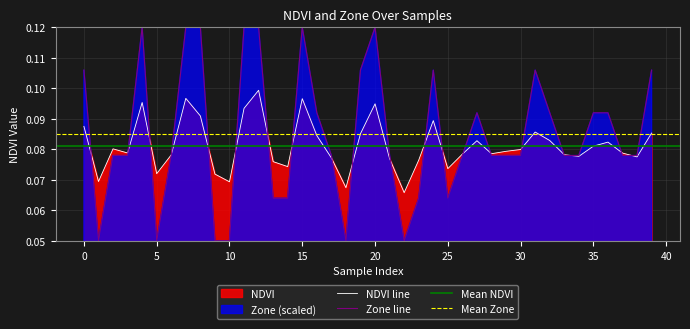

True or false: NDVI has a value of 0.0 at 36.

False